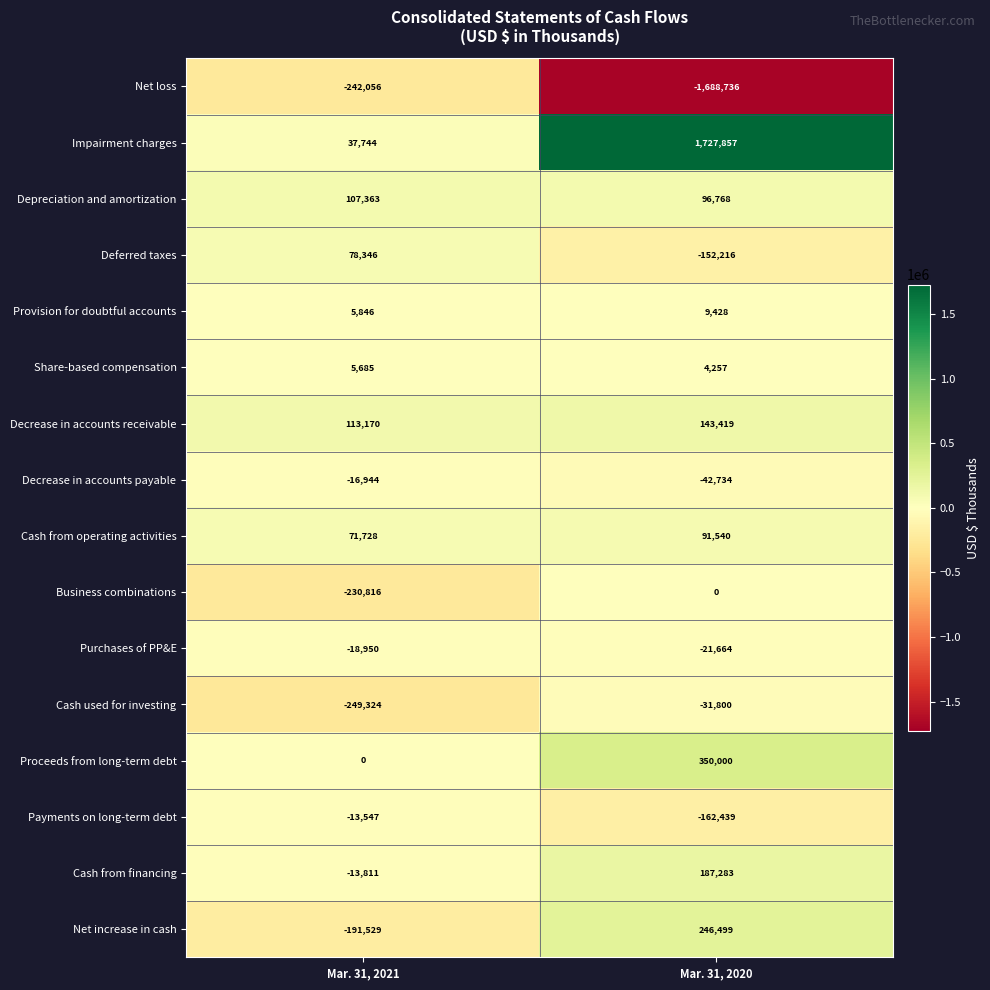

What is the smallest value displayed?

-1688736